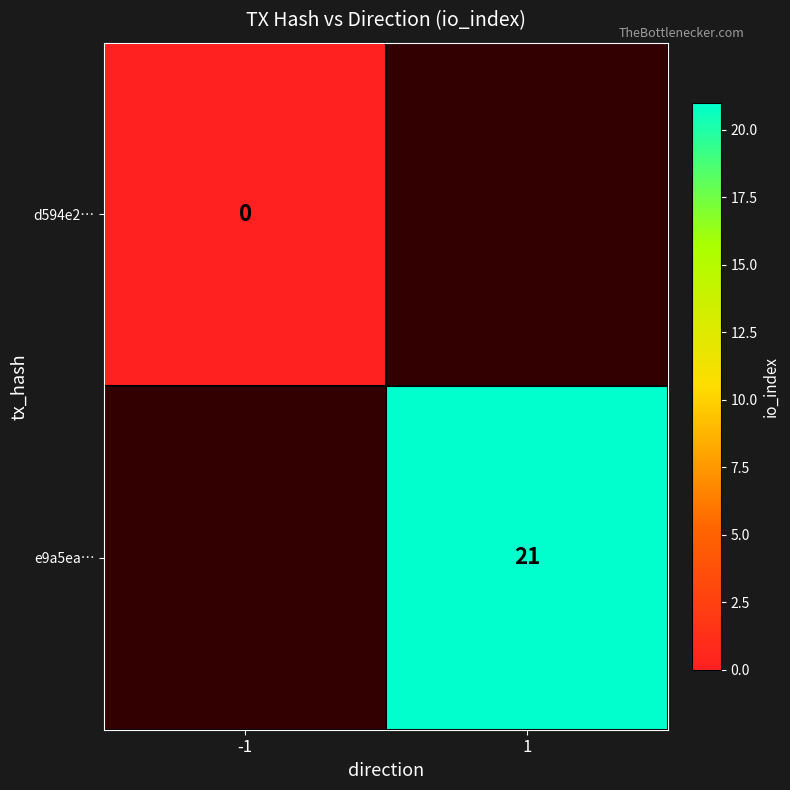

Which label corresponds to the largest value in the chart?

1